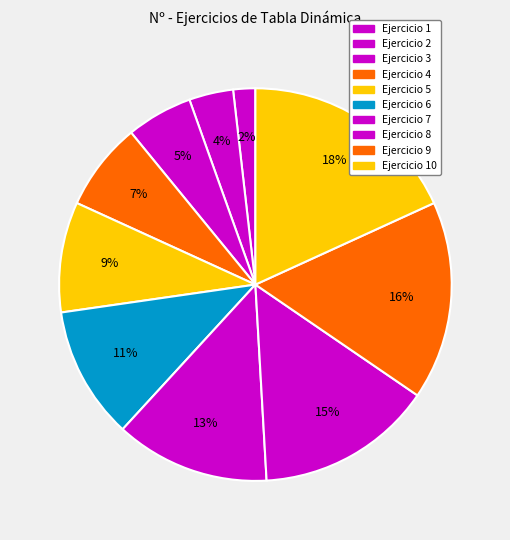

Is there a majority slice in this chart?

No